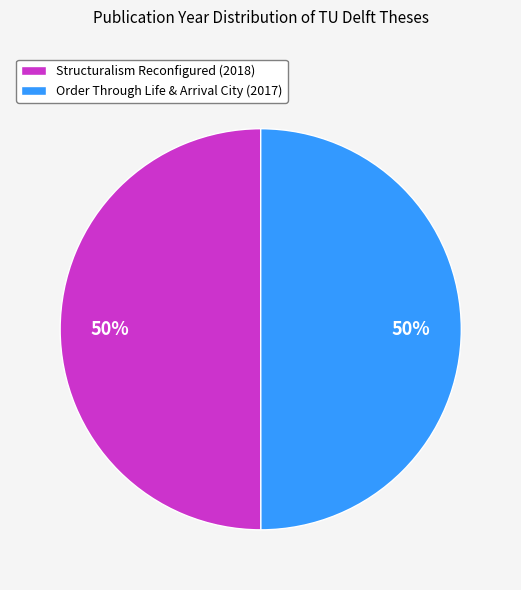

Is the sum of Structuralism Reconfigured (2018) and Order Through Life & Arrival City (2017) greater than half?

Yes